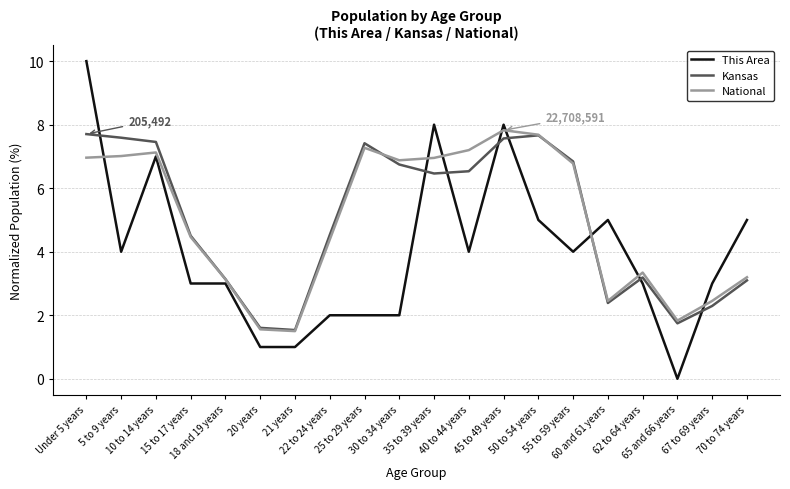

What are all the series names shown in the legend?

This Area, Kansas, National